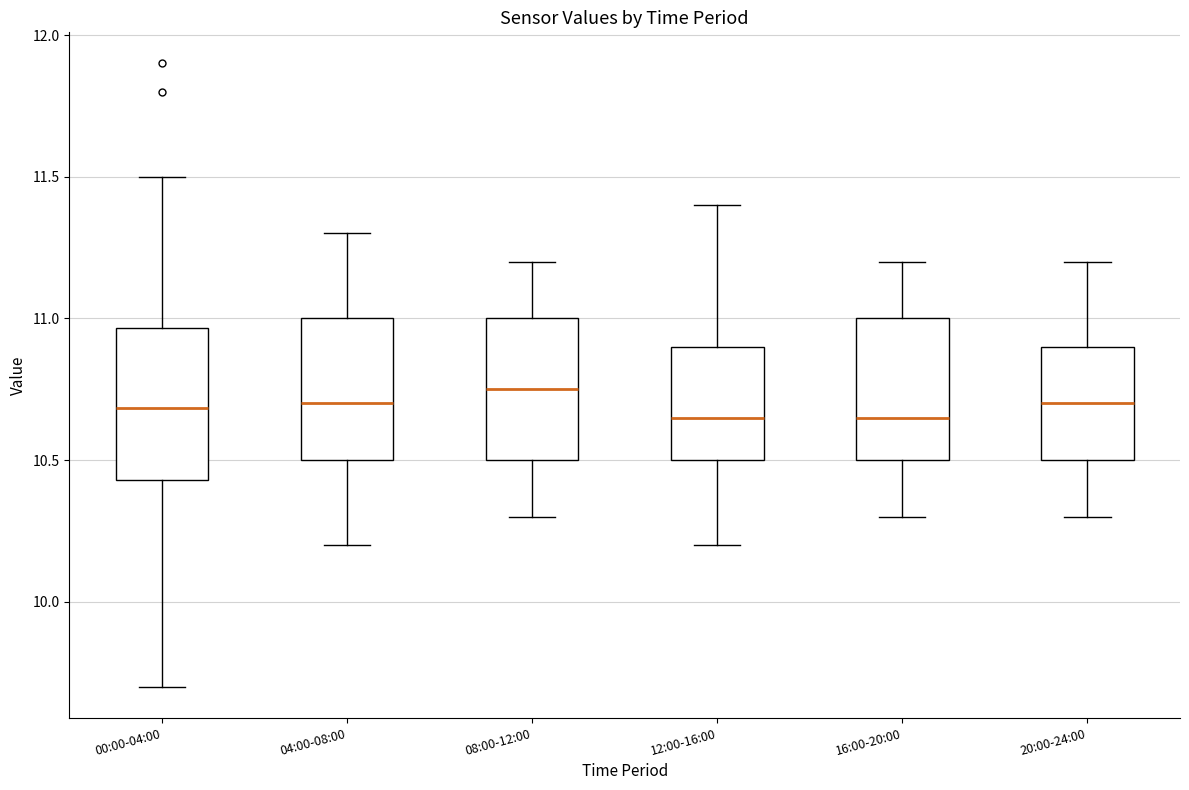

Where does the median line of the box for 20:00-24:00 sit on the y-axis? The values are not printed on the chart, so give them approximately, as read against the axis.

10.70